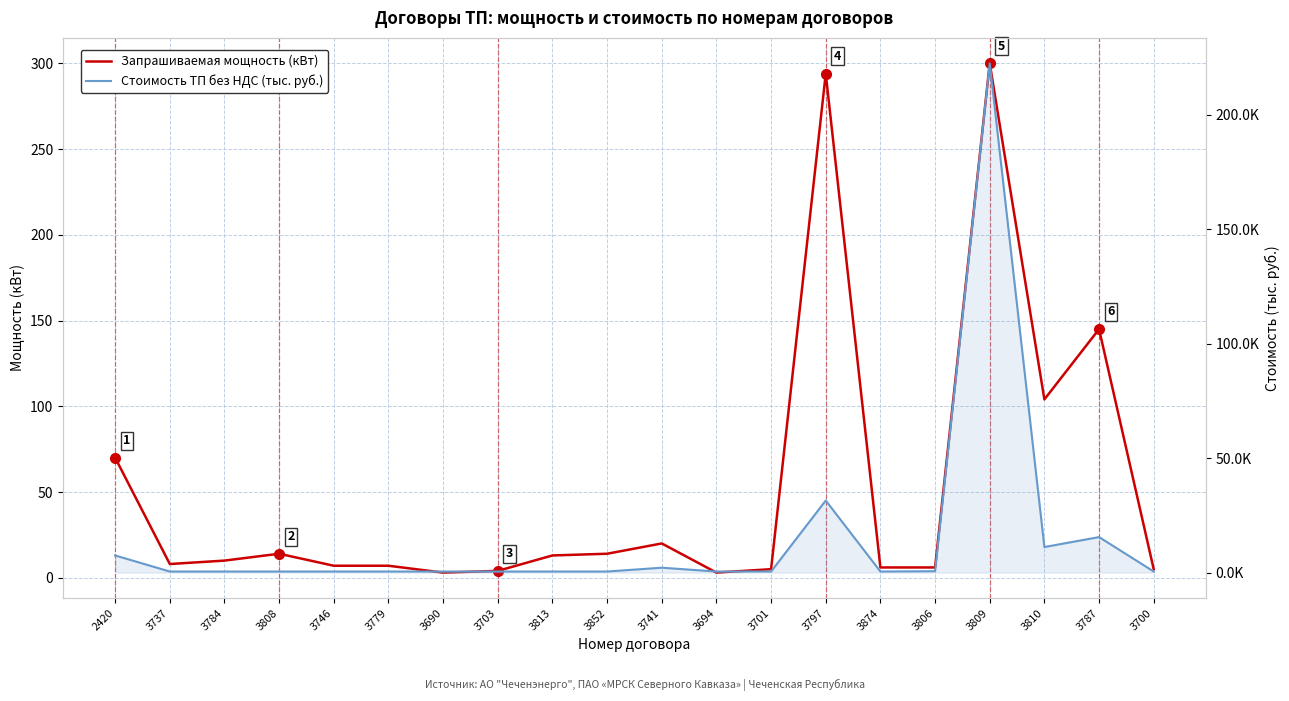

What value does the Стоимость ТП без НДС (тыс. руб.) series have at 3806?

0.6